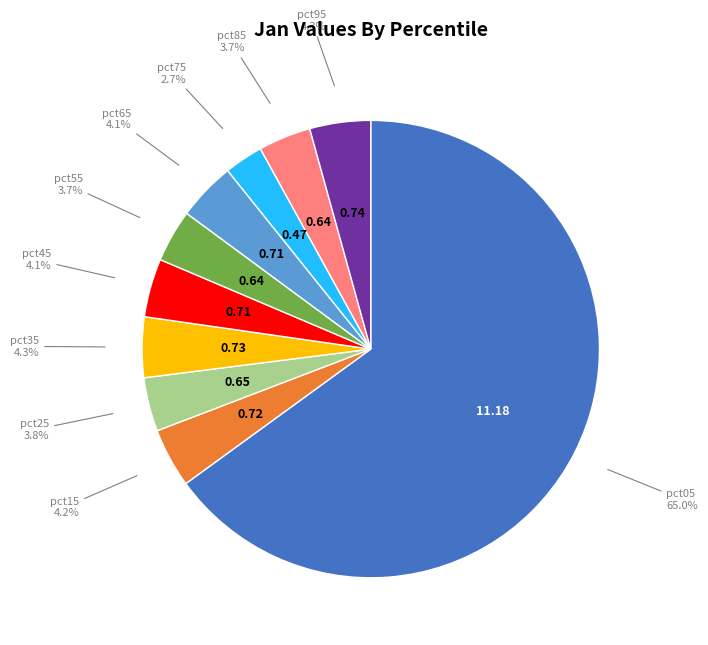

Is there a majority slice in this chart?

Yes